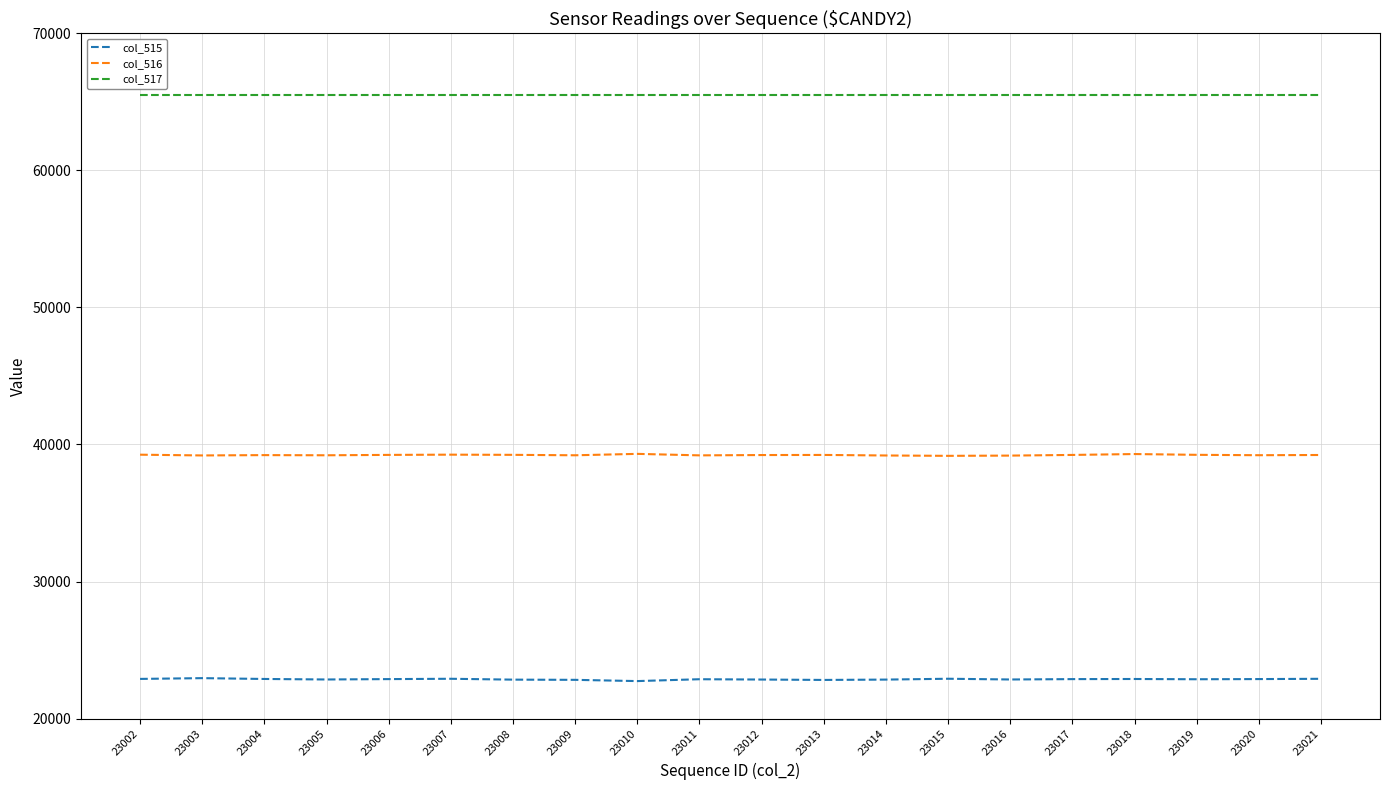

True or false: col_517 and col_516 cross at least once.

False